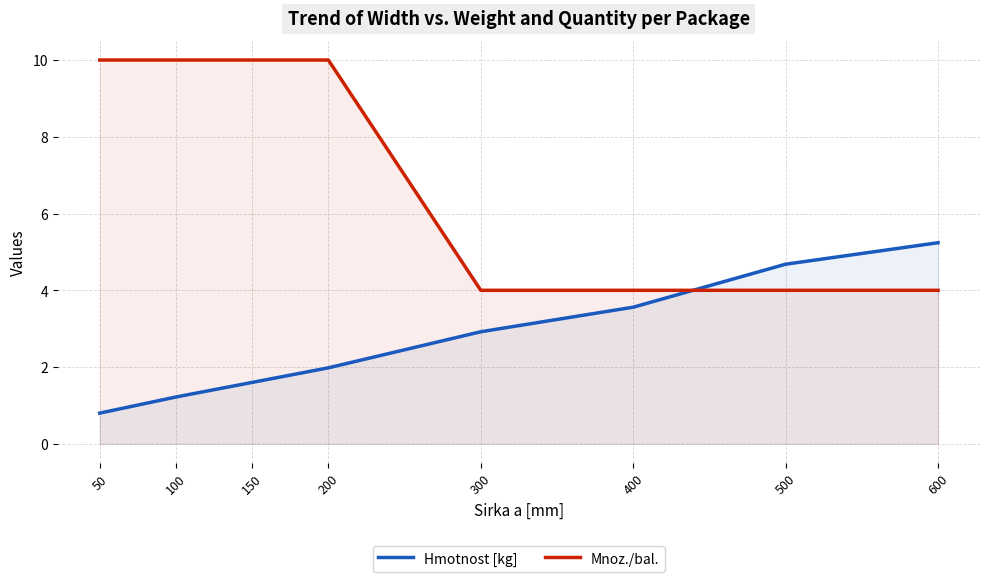

At which category is the sum across all series the highest?

200